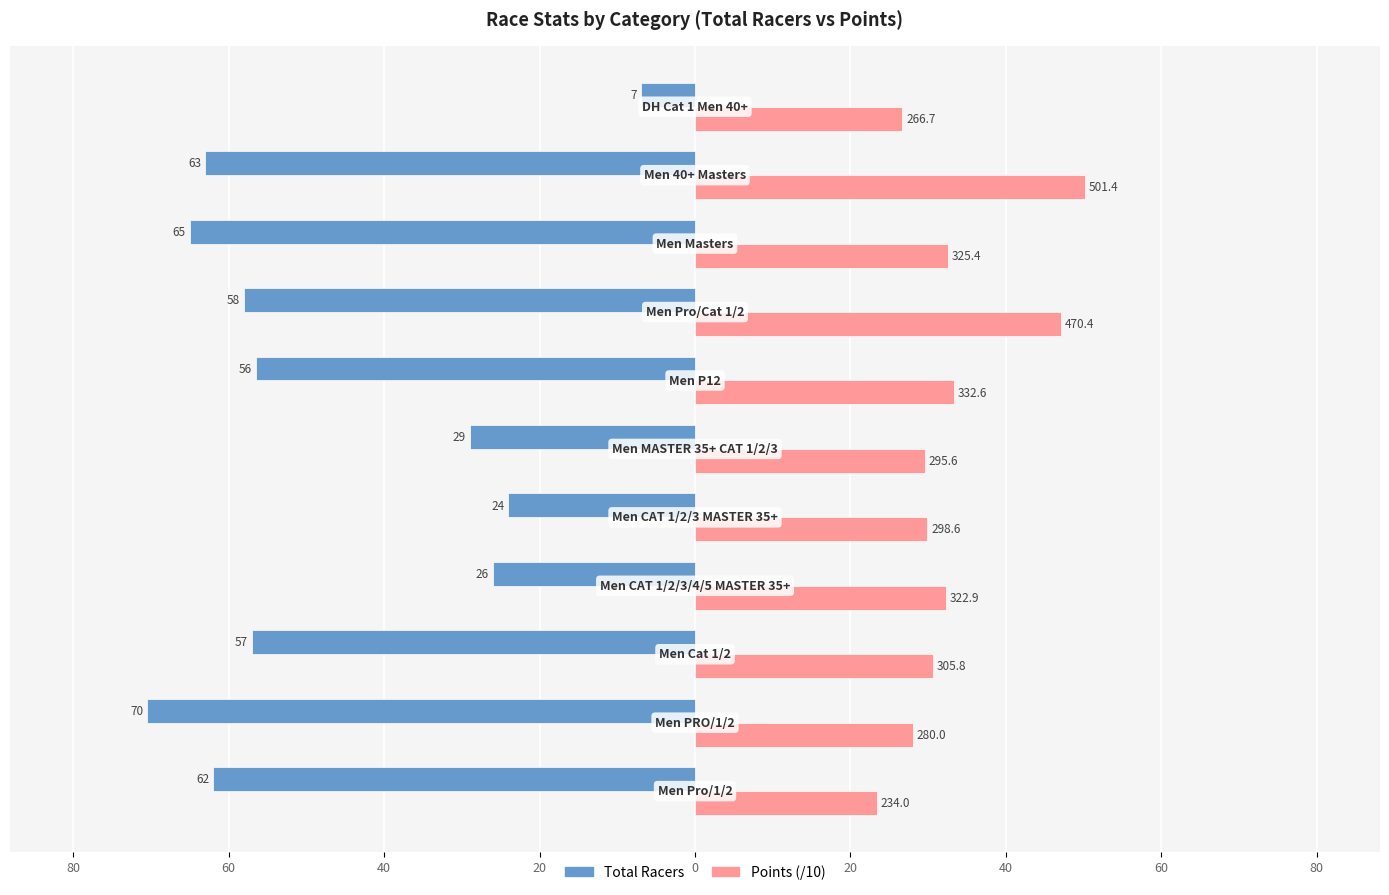

What are all the series names shown in the legend?

Total Racers, Points (/10)